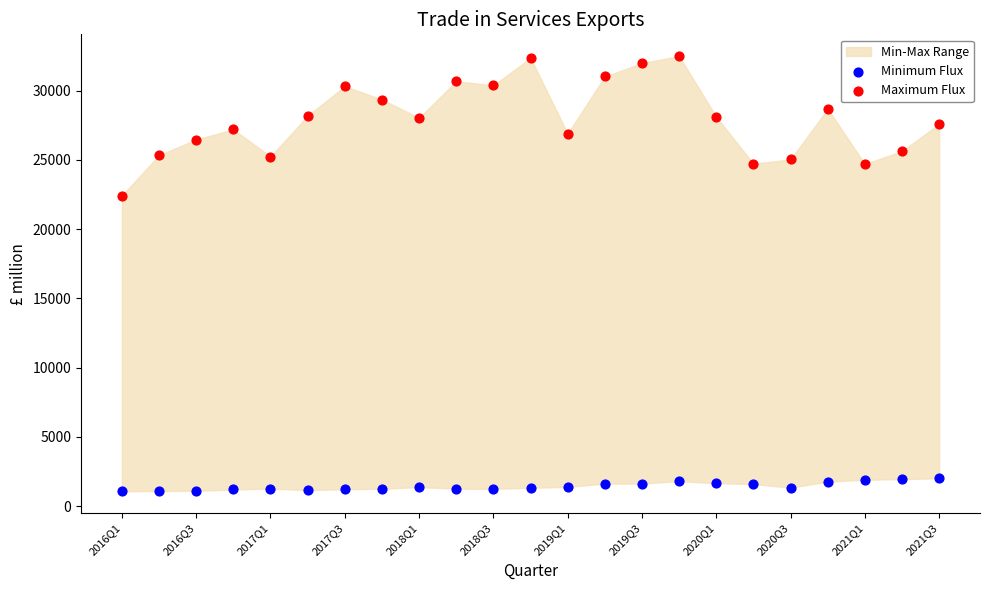

Which series has the widest spread of Y values?

Maximum Flux